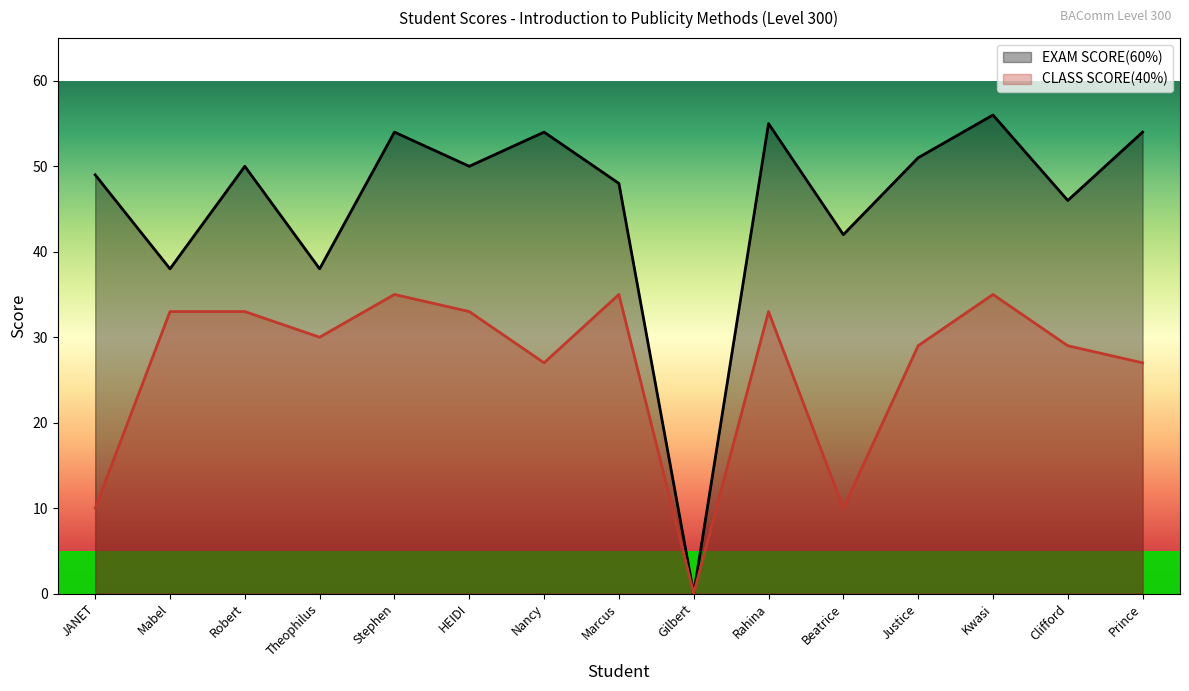

True or false: EXAM SCORE(60%) and CLASS SCORE(40%) cross at least once.

False